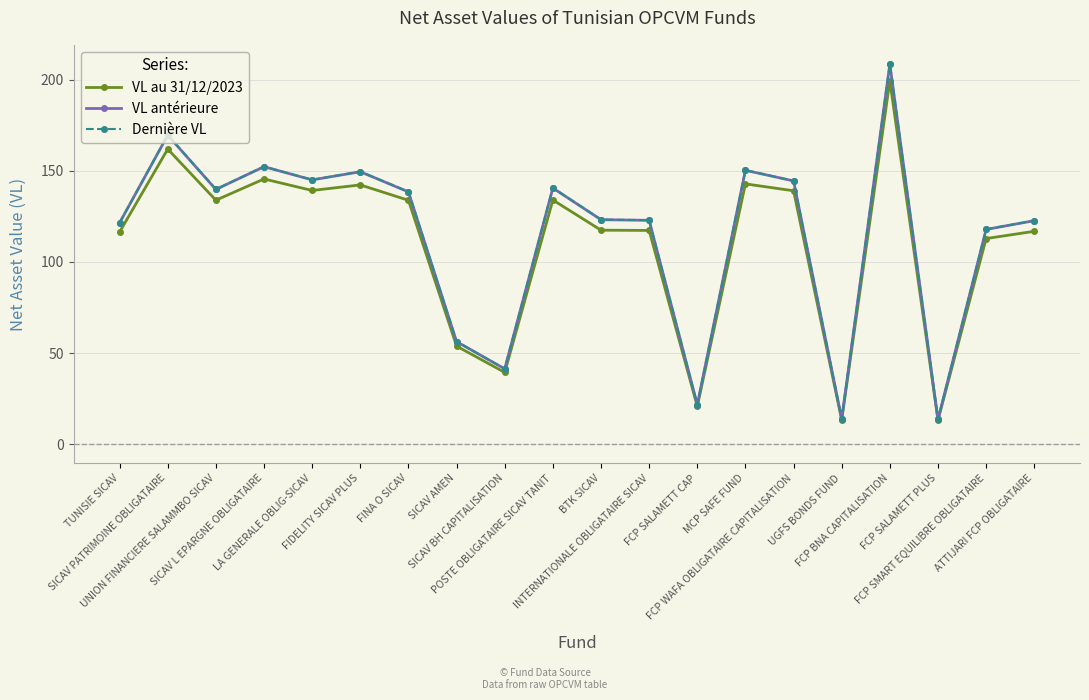

Which category has the highest value in the VL au 31/12/2023 series?

FCP BNA CAPITALISATION